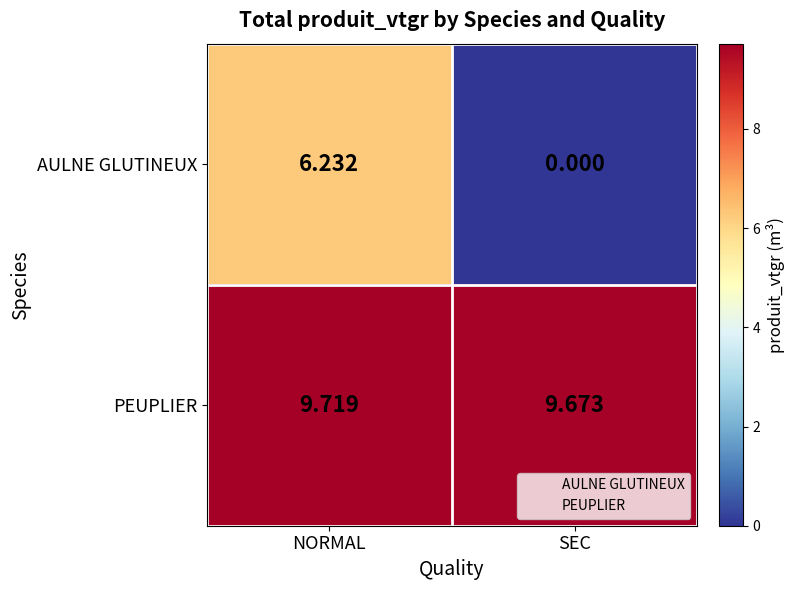

Is the value of PEUPLIER at SEC greater than the value of AULNE GLUTINEUX at NORMAL?

Yes